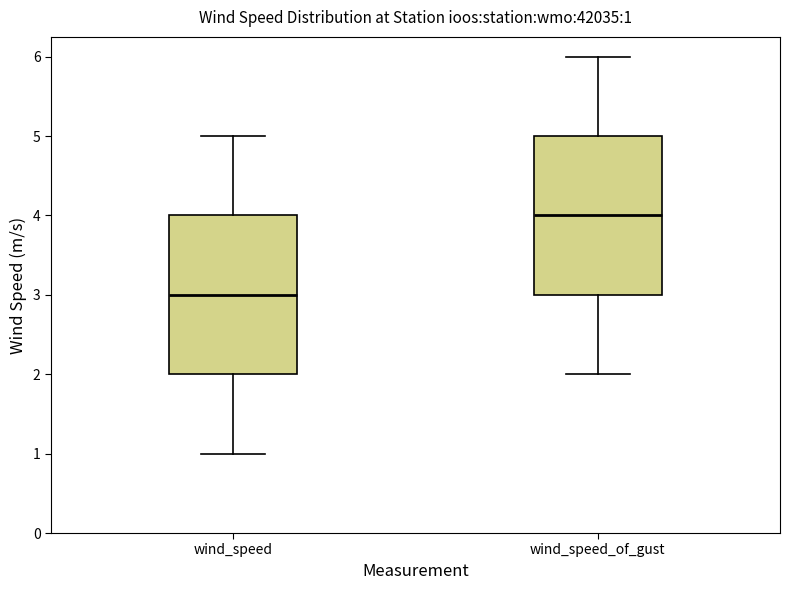

Which box has the lowest median line?

wind_speed